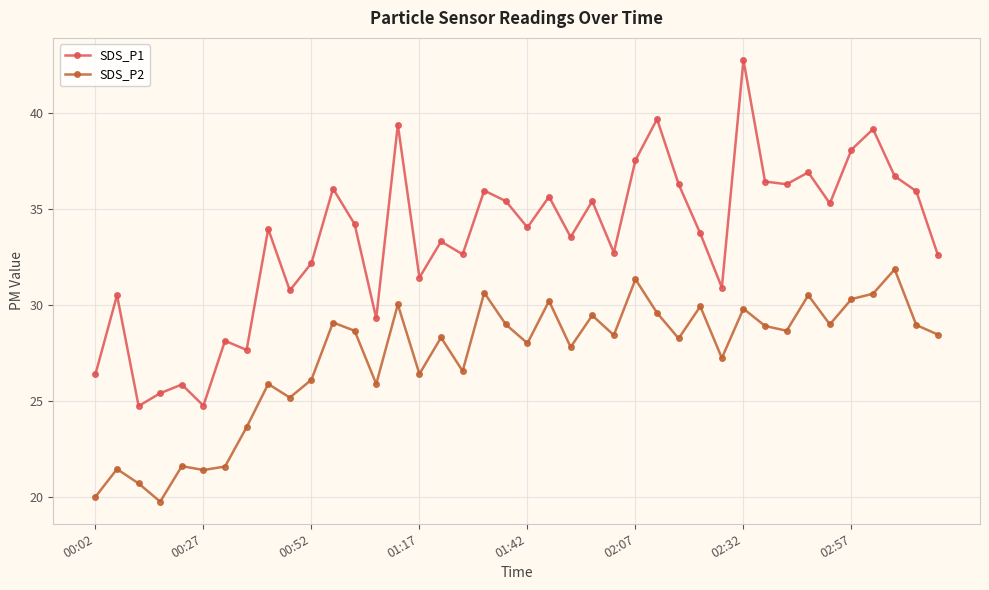

How many categories are shown in the chart?

40